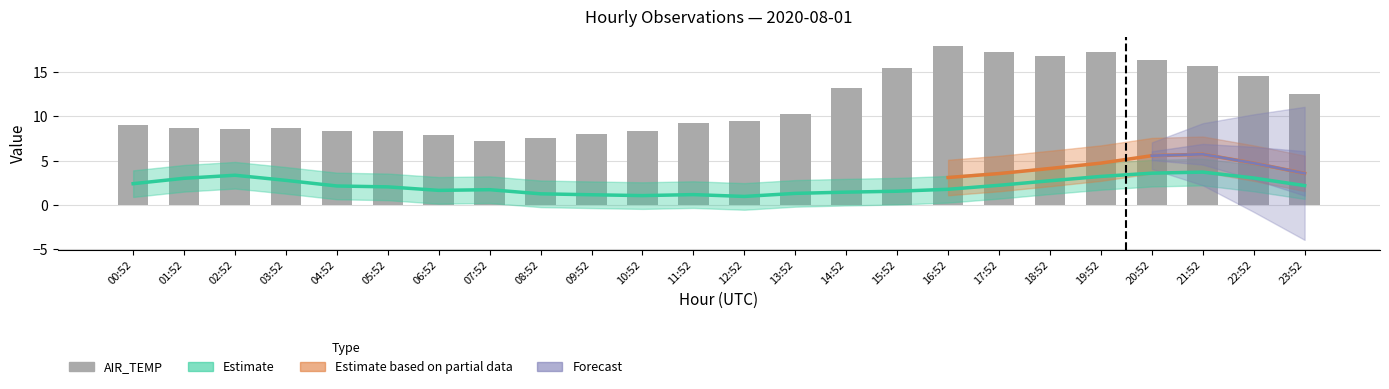

Which series has the largest total across all categories?

AIR_TEMP